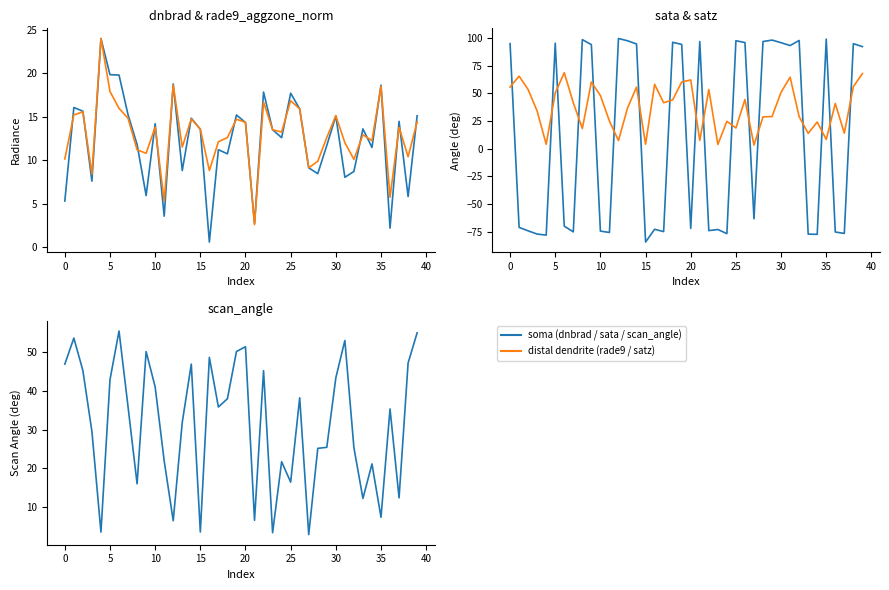

Reading left to right, list all the values displayed in this chart.

dnbrad: 5.3	16.1	15.6	7.6	24.0	19.8	19.8	15.2	11.8	5.9	14.2	3.6	18.8	8.8	14.8	13.6	0.6	11.2	10.7	15.2	14.3	2.7	17.8	13.5	12.6	17.7	15.9	9.1	8.5	11.7	15.1	8.0	8.7	13.6	11.5	18.6	2.2	14.5	5.8	15.1
rade9_aggzone_norm: 10.1	15.2	15.6	8.4	24.0	17.9	16.0	14.8	11.2	10.8	13.8	5.3	18.6	11.5	14.8	13.6	8.8	12.1	12.6	14.7	14.4	2.6	16.7	13.5	13.2	16.8	15.9	9.1	9.9	12.6	15.1	12.0	10.1	12.9	12.3	18.5	5.7	13.8	10.4	14.4
sata: 94.8	-71.1	-74.2	-77.2	-78.1	95.3	-70.1	-75.2	98.5	94.0	-74.5	-75.7	99.5	97.5	94.5	-84.4	-72.8	-74.9	96.1	94.1	-72.0	96.7	-74.0	-73.0	-76.8	97.5	95.9	-63.4	96.8	98.1	95.7	93.1	97.7	-77.2	-77.4	98.9	-75.3	-76.6	94.8	92.2
satz: 55.6	65.5	53.4	33.8	4.0	50.3	68.6	41.5	18.1	60.2	47.9	24.9	7.3	36.6	55.6	4.0	58.1	41.4	44.1	60.2	62.1	7.4	53.3	3.8	24.7	18.6	44.4	3.3	28.7	29.0	50.9	64.5	29.0	13.8	24.1	8.3	40.8	14.0	56.0	67.8
scan_angle: 47.0	53.7	45.3	29.5	3.5	42.9	55.5	35.9	16.0	50.2	41.1	21.9	6.4	31.9	47.0	3.5	48.7	35.9	38.0	50.2	51.5	6.6	45.3	3.3	21.7	16.4	38.3	2.9	25.2	25.4	43.4	53.1	25.4	12.2	21.2	7.3	35.4	12.4	47.2	55.1